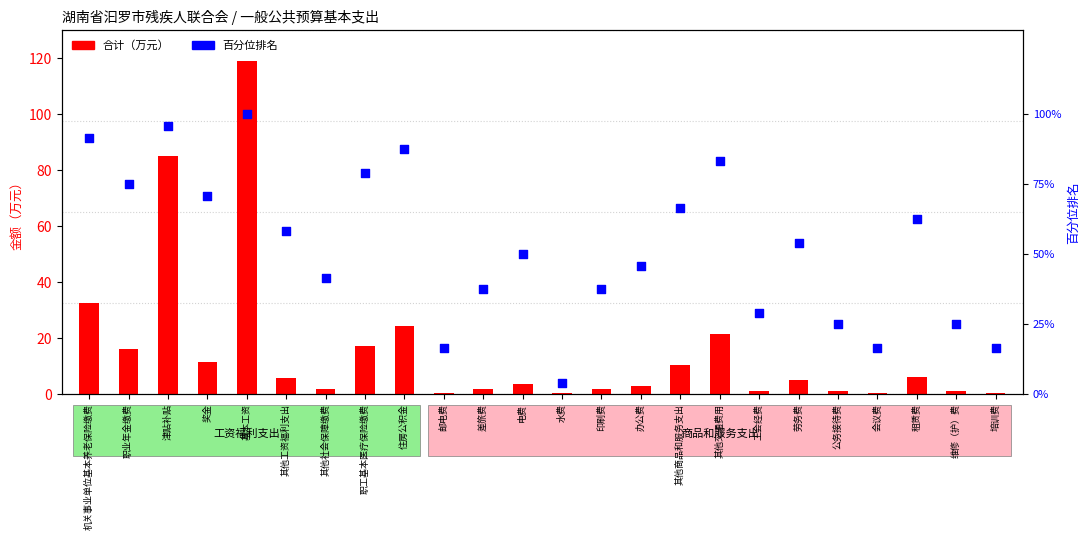

Which series reaches the minimum Y coordinate?

合计